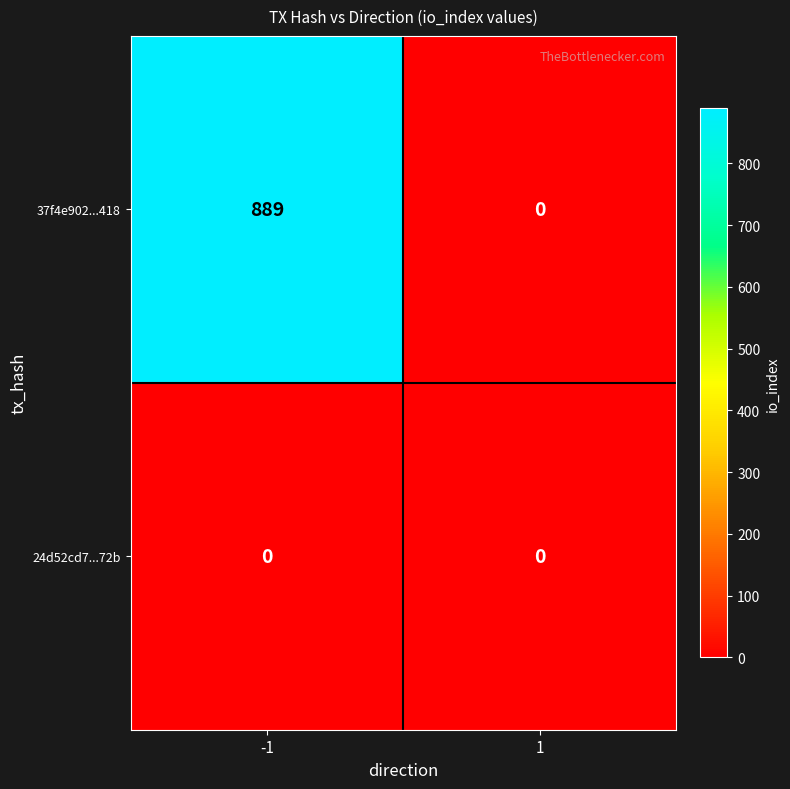

What is the greatest value displayed?

889